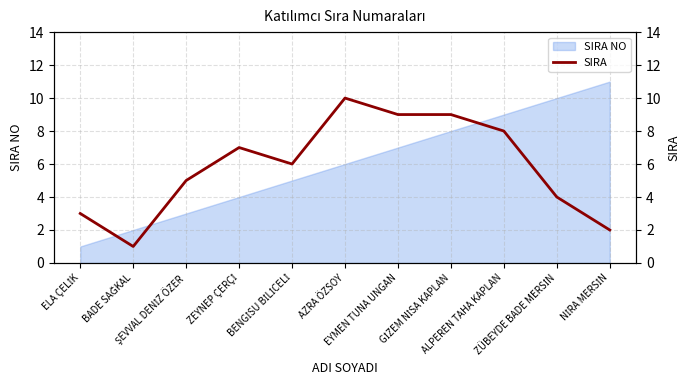

How many points are lower than both their immediate neighbors (excluding endpoints)?

2